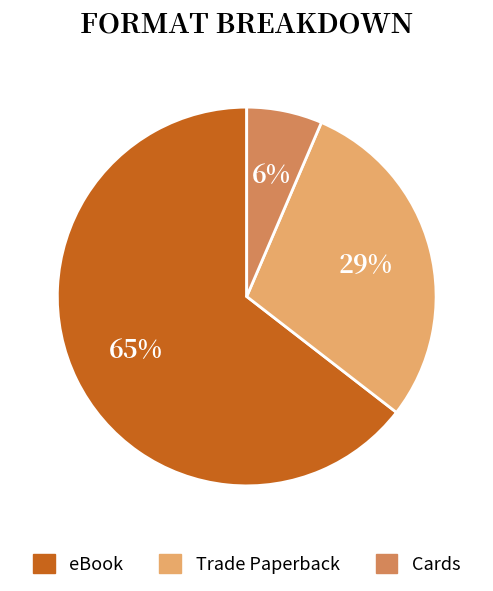

To the nearest percent, what is the combined percentage of Cards and eBook?

71%